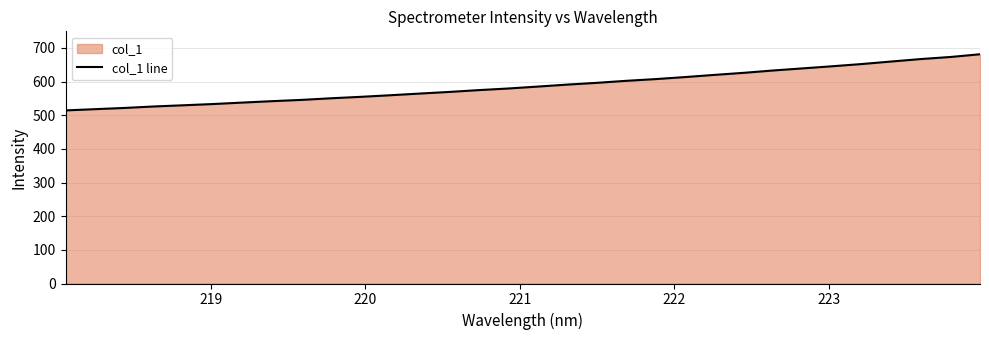

What is the difference between the maximum and minimum values?

166.8